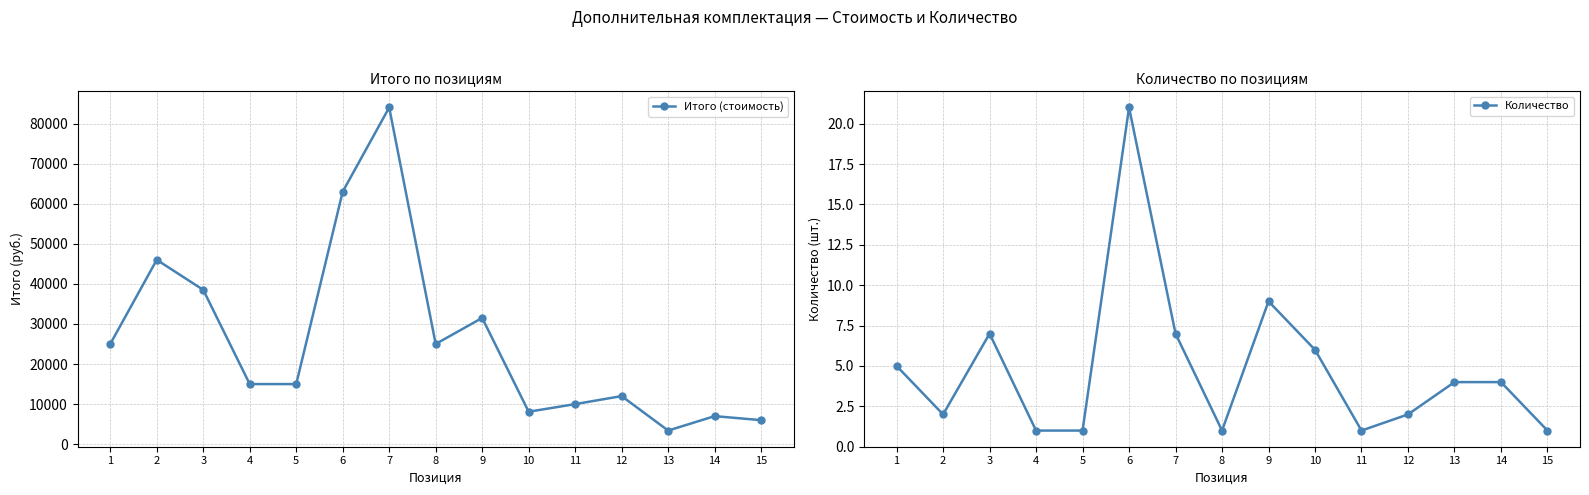

Which category has the highest value in the Количество series?

6